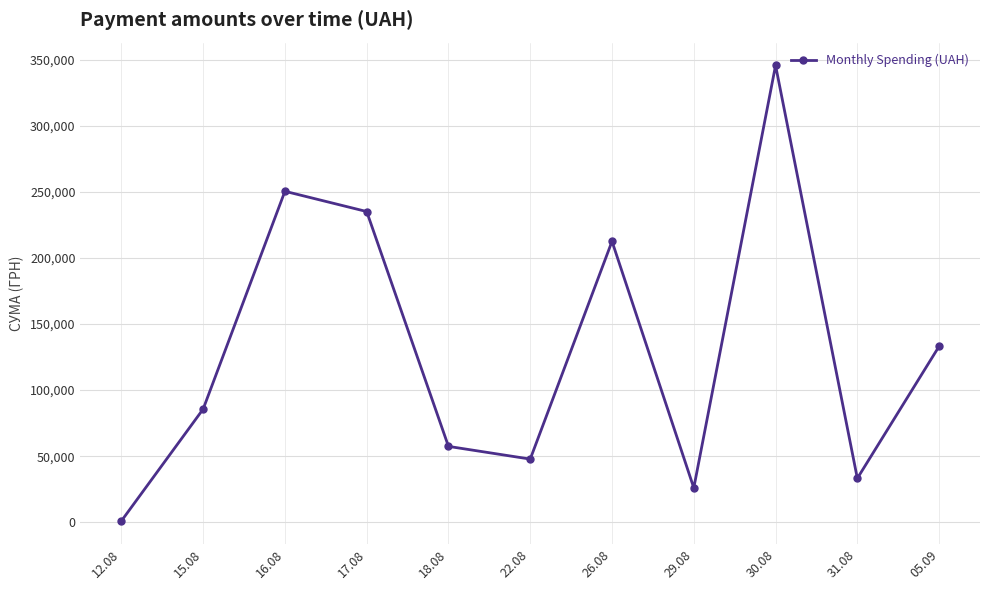

Is it true that the value at 17.08 is 390836.7?

False